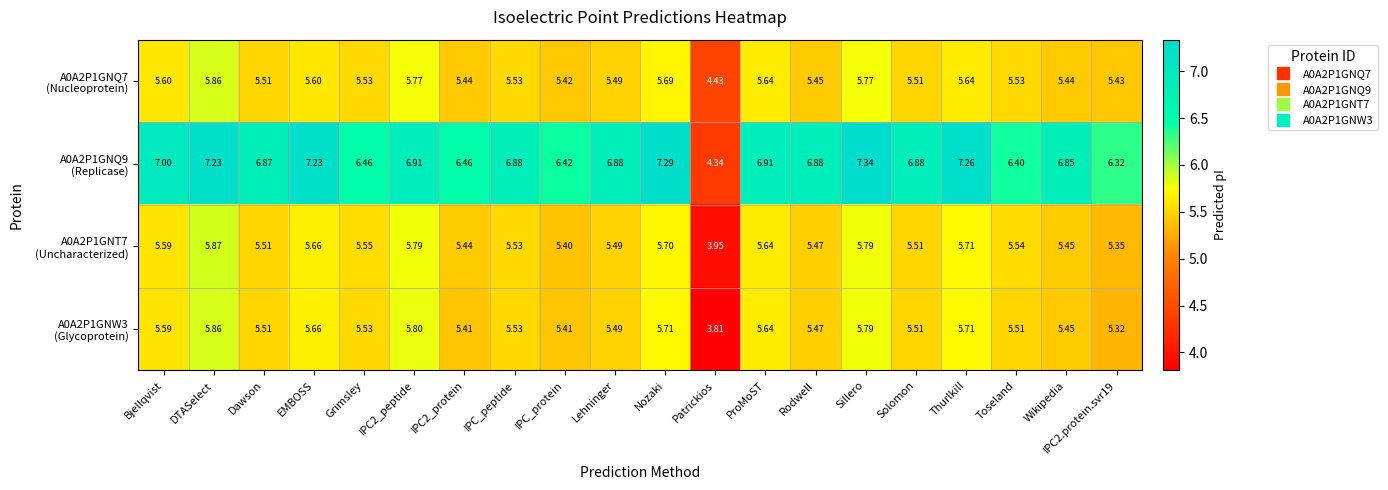

At which category is the sum across all series the highest?

DTASelect